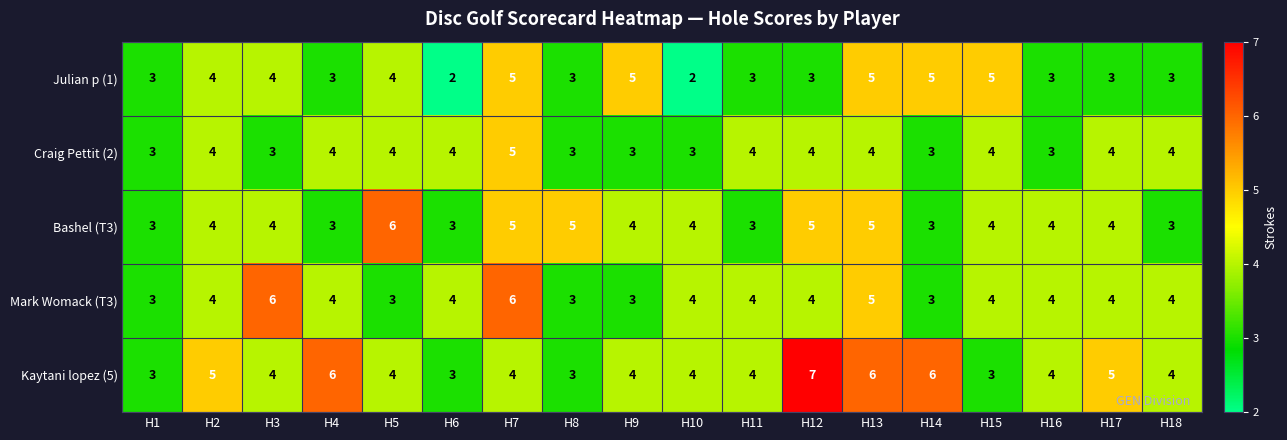

What is the total value across all series at H7?

25